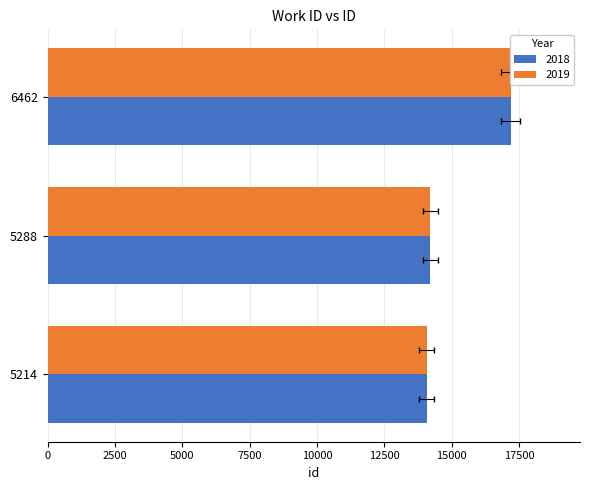

At which category is the sum across all series the highest?

6462